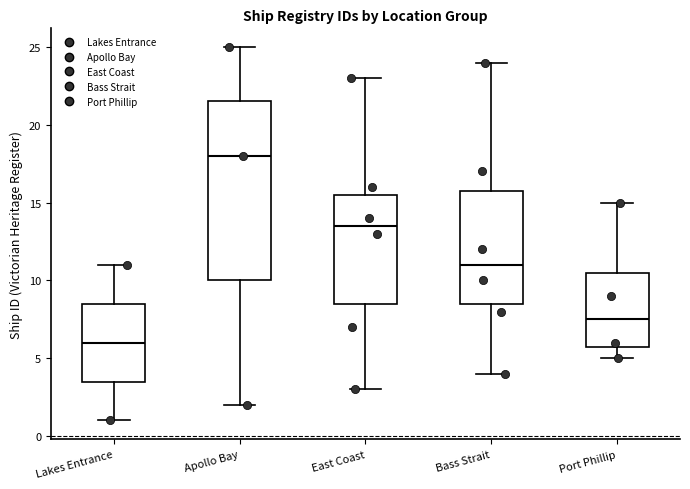

Reading left to right, read every box against the y-axis: the position of its median line, the range the box covers, and the ends of its whiskers. The values are not printed on the chart, so give them approximately, as read against the axis.

Lakes Entrance: median 6.0, box 3.5 to 8.5, whiskers 1.0 to 11.0
Apollo Bay: median 18.0, box 10.0 to 21.5, whiskers 2.0 to 25.0
East Coast: median 13.5, box 8.5 to 15.5, whiskers 3.0 to 23.0
Bass Strait: median 11.0, box 8.5 to 16.0, whiskers 4.0 to 24.0
Port Phillip: median 7.5, box 6.0 to 10.5, whiskers 5.0 to 15.0